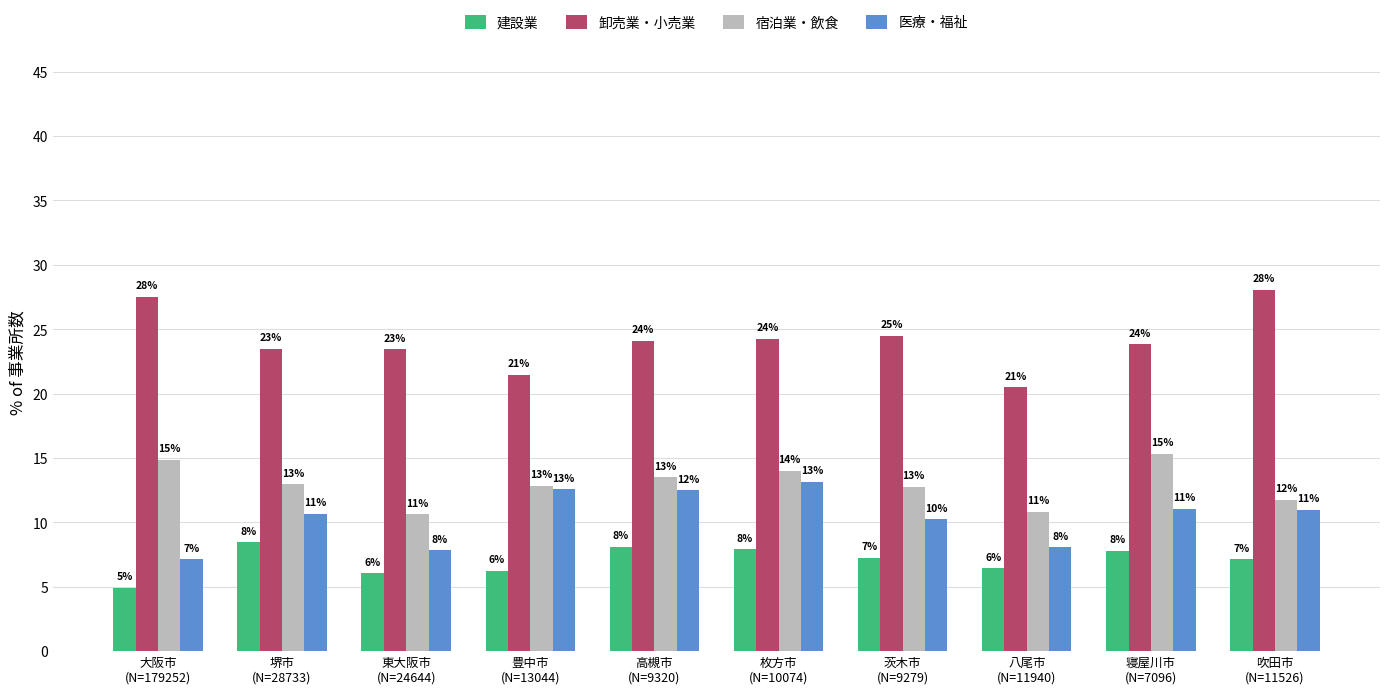

Between 東大阪市
(N=24644) and 八尾市
(N=11940), which series saw the biggest shift?

卸売業・小売業